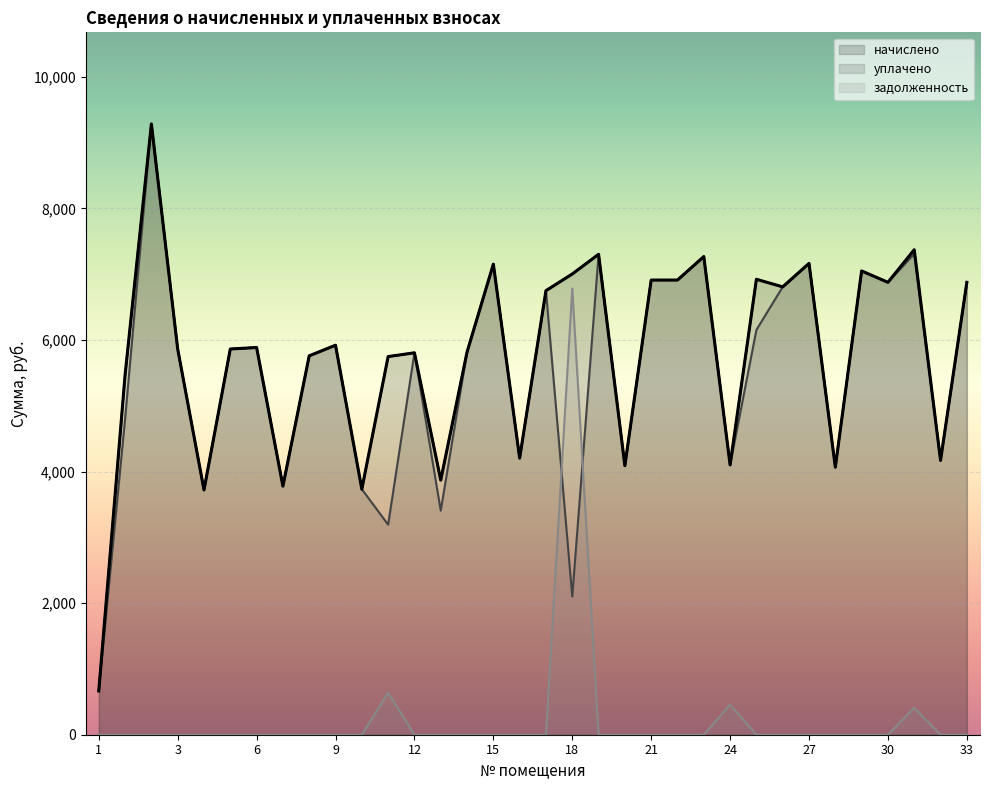

At which category does задолженность reach its first local peak?

11